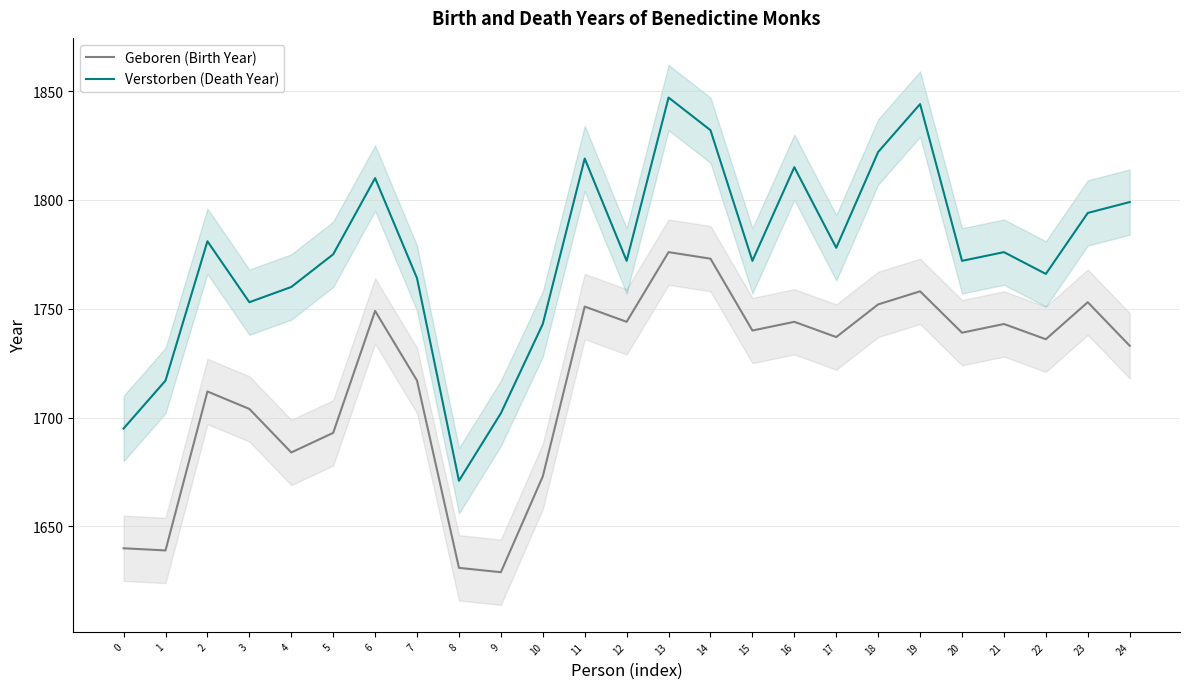

At which label is Geboren (Birth Year) closest to 1702?

3